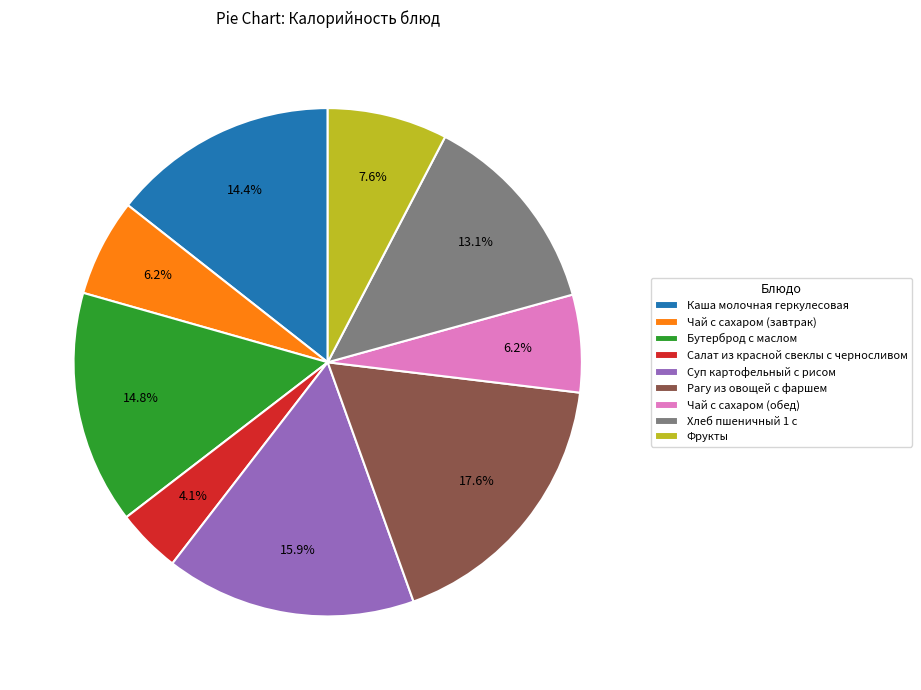

Does Рагу из овощей с фаршем represent more than half of the total?

No